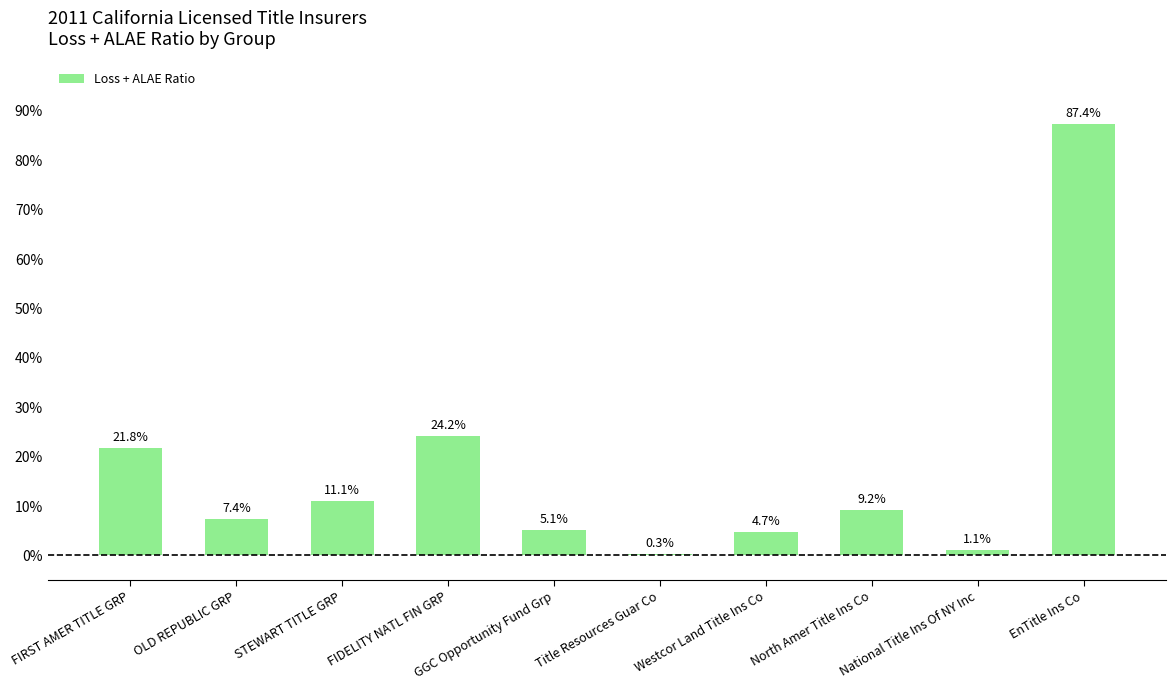

Reading right to left, what are all the values shown in this chart?

0.9	0.0	0.1	0.0	0.0	0.1	0.2	0.1	0.1	0.2